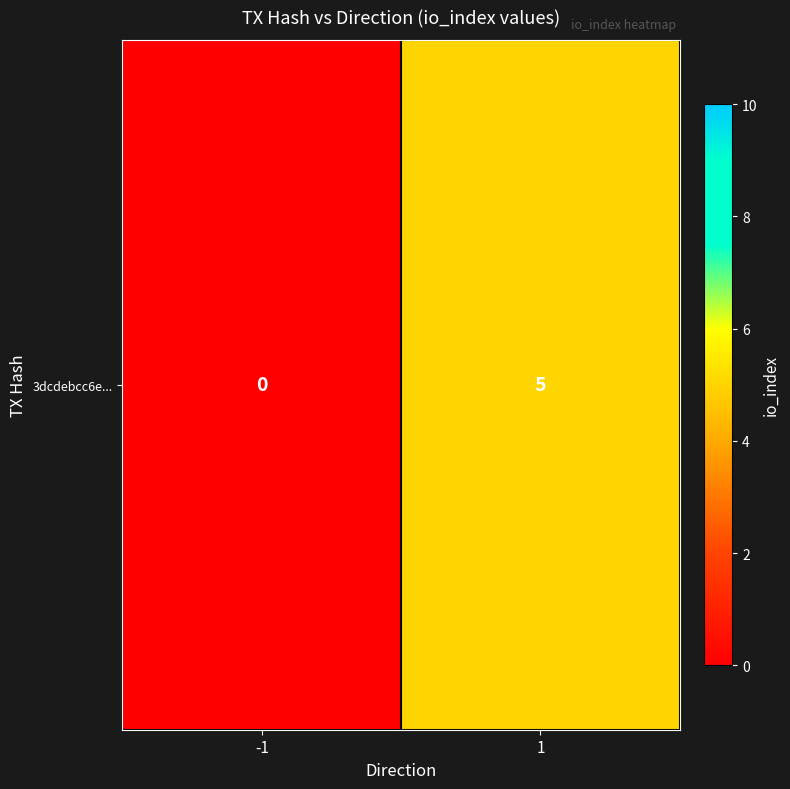

Reading left to right, transcribe all the data shown in this chart.

0	5